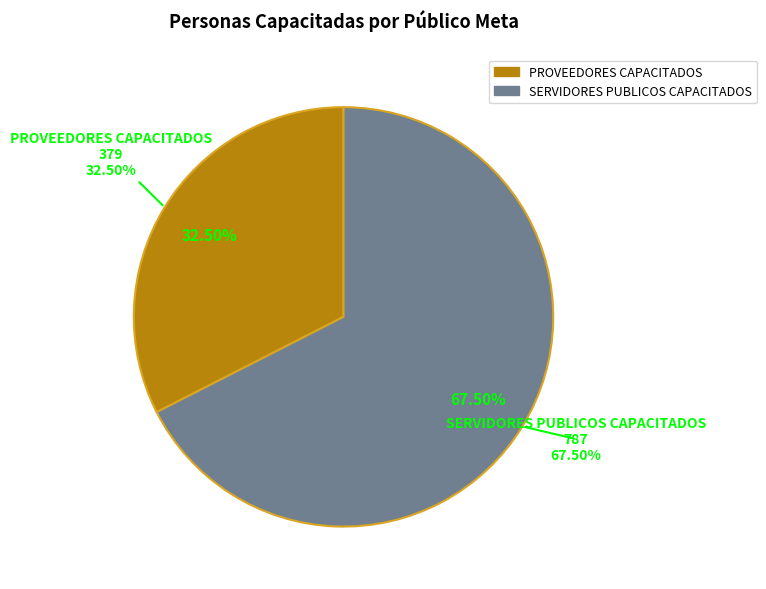

True or false: SERVIDORES PUBLICOS CAPACITADOS accounts for 58% of the total.

False